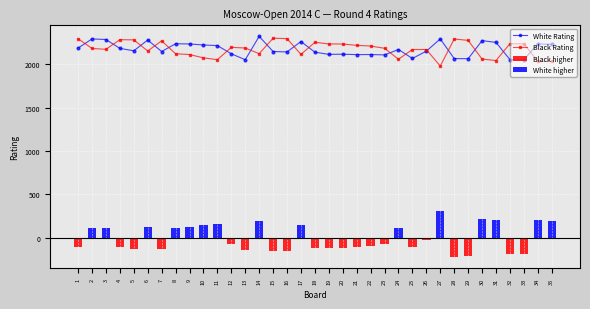

Is the value of Black Rating at 5 greater than the value of White Rating at 8?

Yes